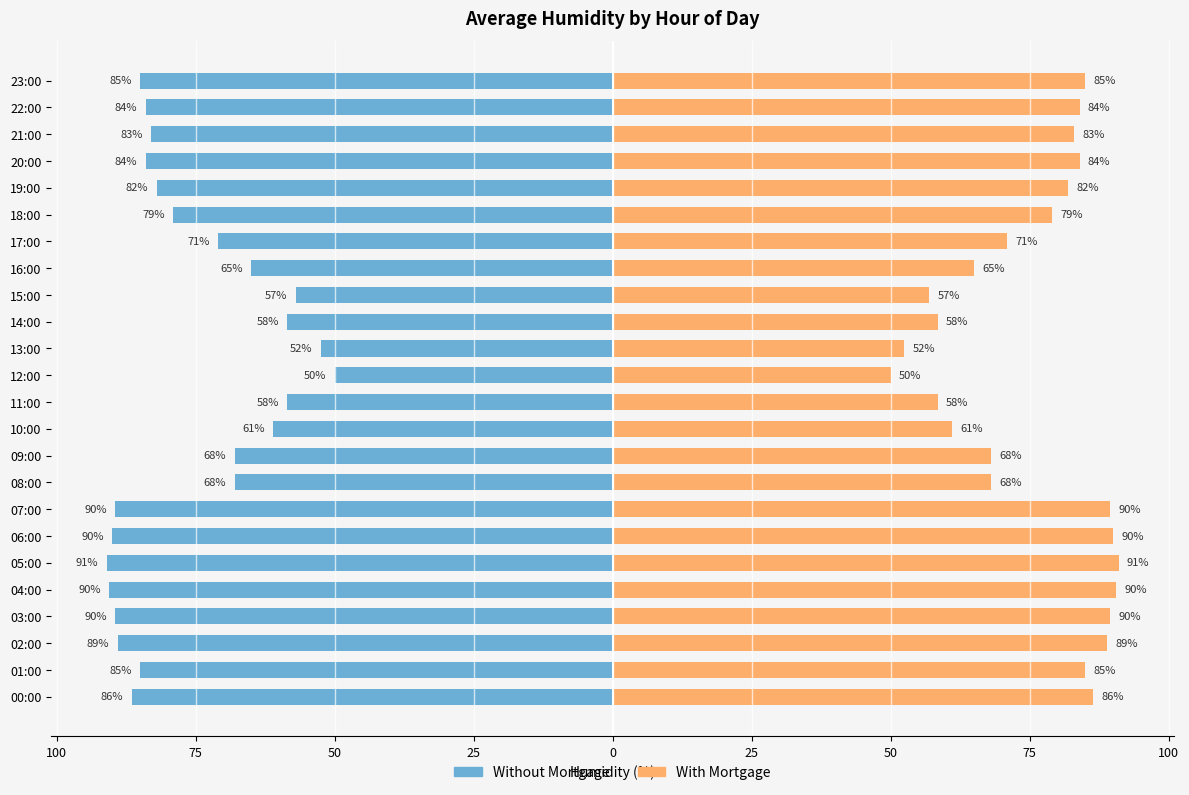

At which label is Without Mortgage closest to -70?

17:00